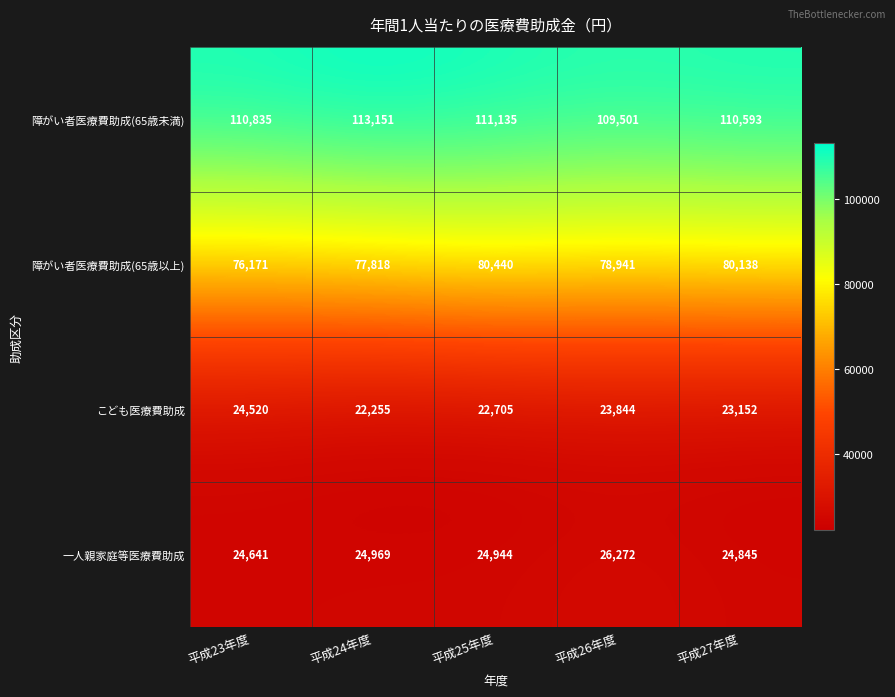

How many こども医療費助成 values are between 22705 and 23844?

3